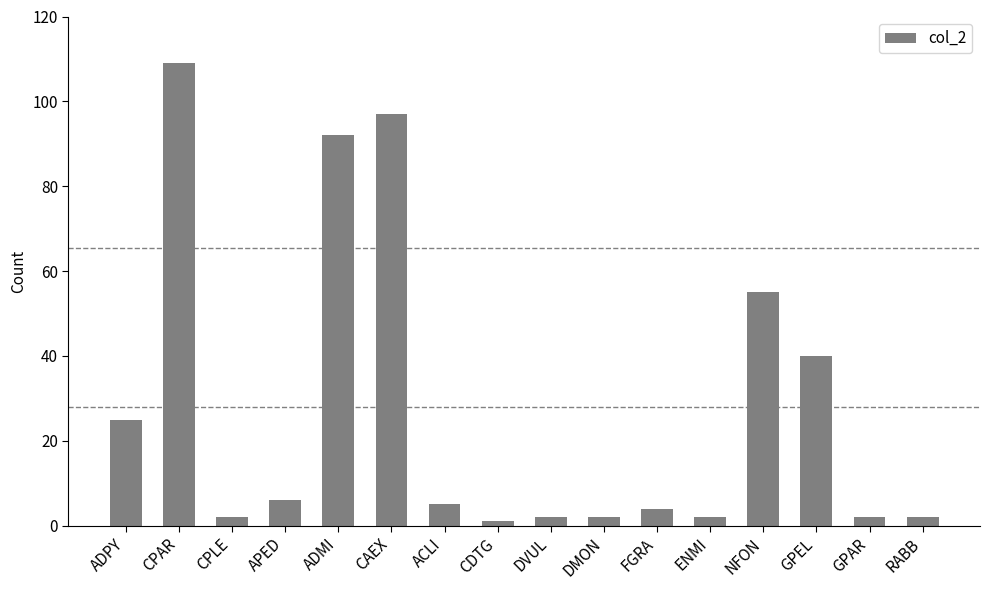

Reading right to left, extract all data points from this chart.

RABB=2	GPAR=2	GPEL=40	NFON=55	ENMI=2	FGRA=4	DMON=2	DVUL=2	CDTG=1	ACLI=5	CAEX=97	ADMI=92	APED=6	CPLE=2	CPAR=109	ADPY=25